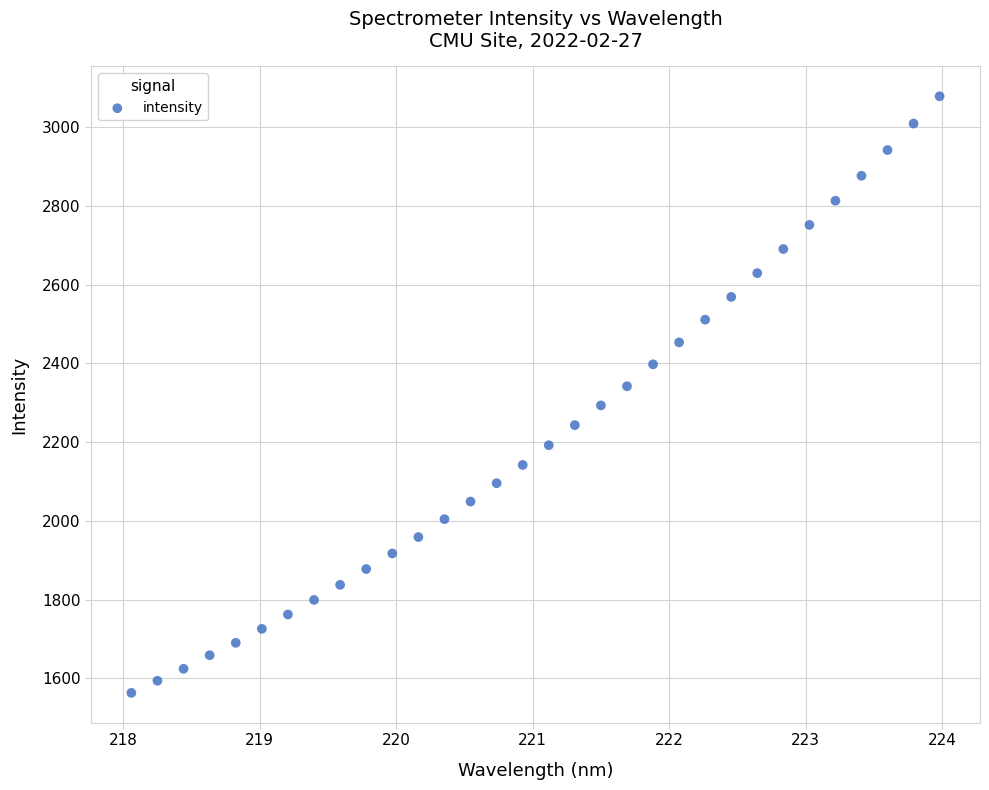

What is the range of Y values (max minus min)?

1514.4